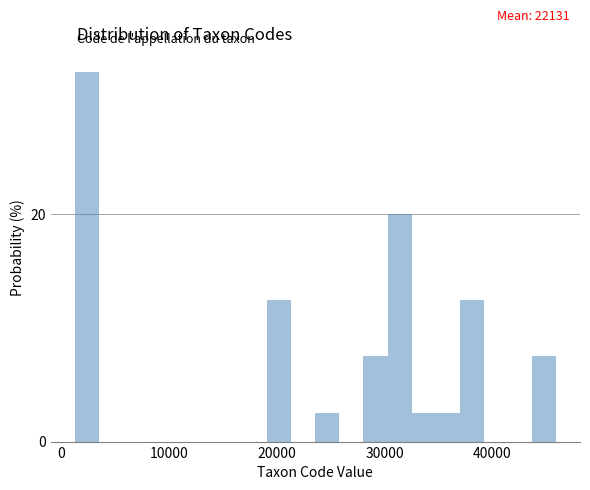

Read against the x-axis, roughly where is the centre of the tallest bar?

2000